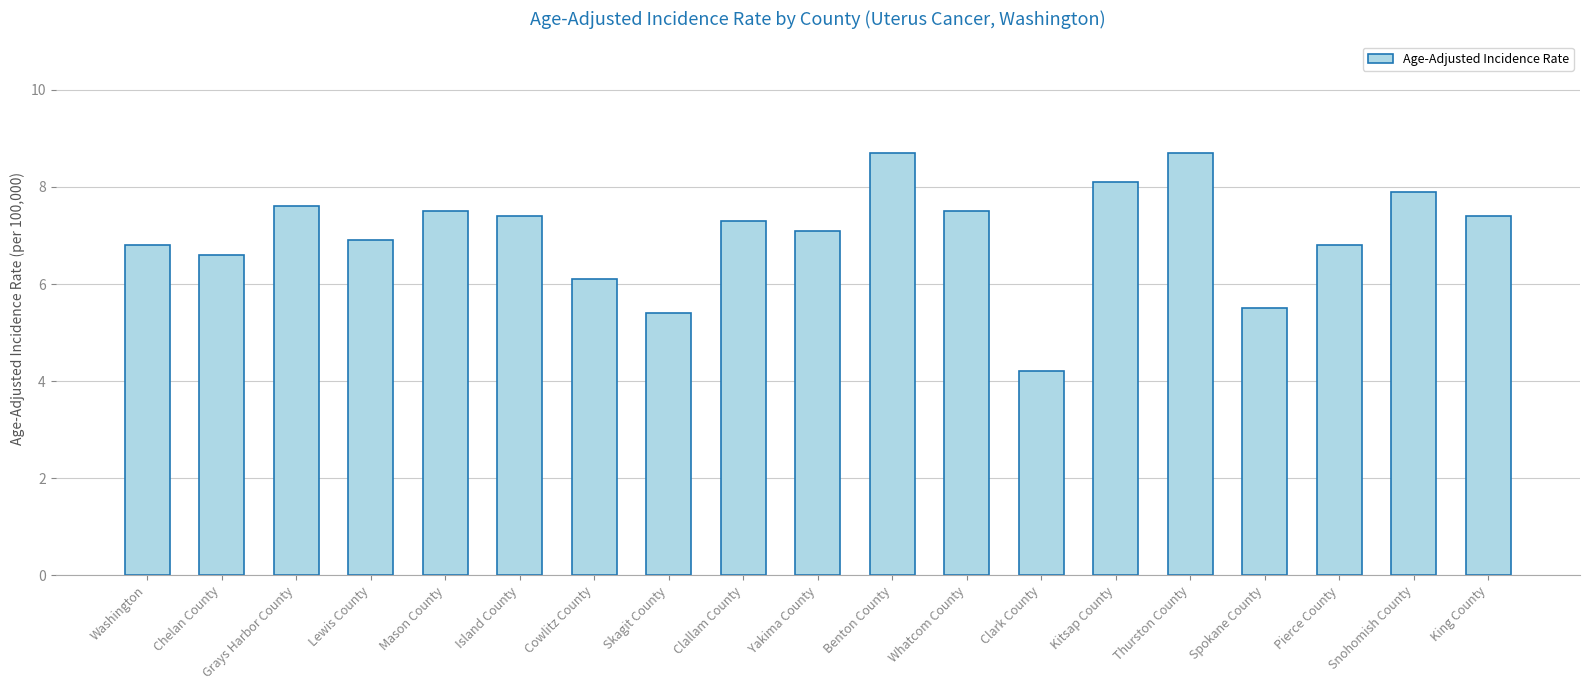

The chart shows a value of 11.8 at Kitsap County. True or false?

False